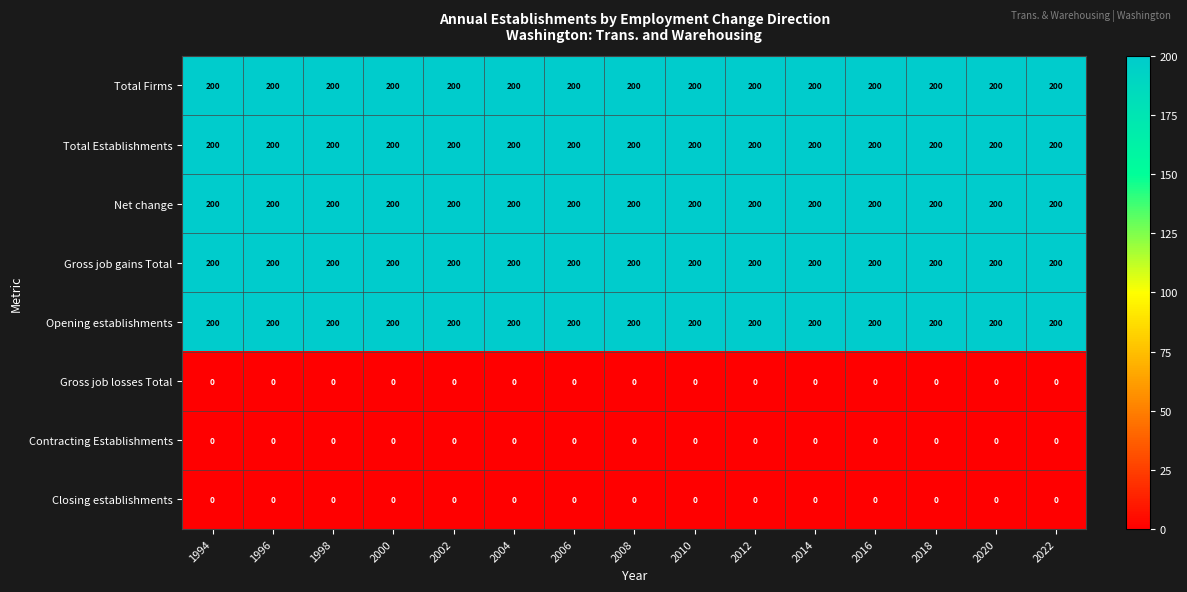

Read the Net change value at 1996.

200